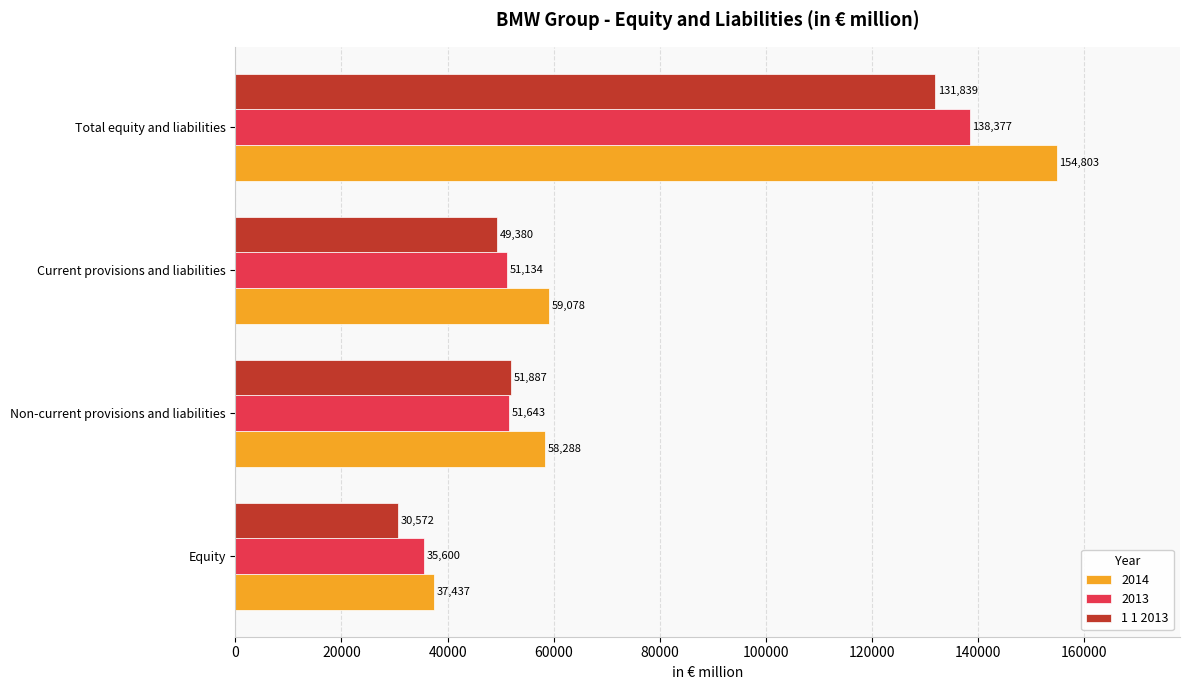

At which label is 2014 closest to 96120?

Current provisions and liabilities